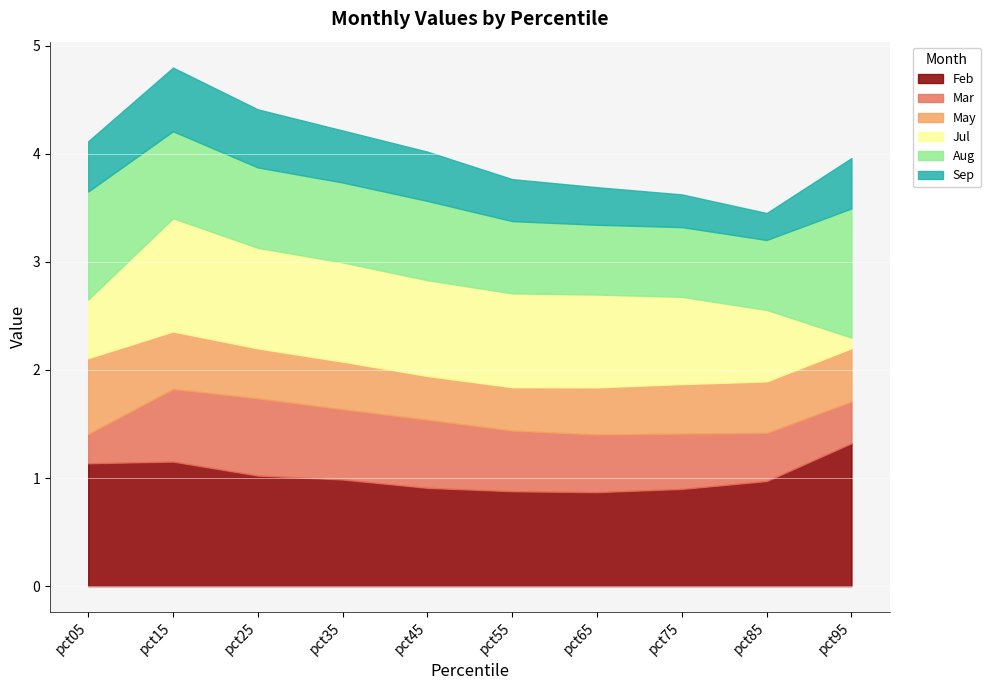

What is the highest value of the Feb series?

1.3